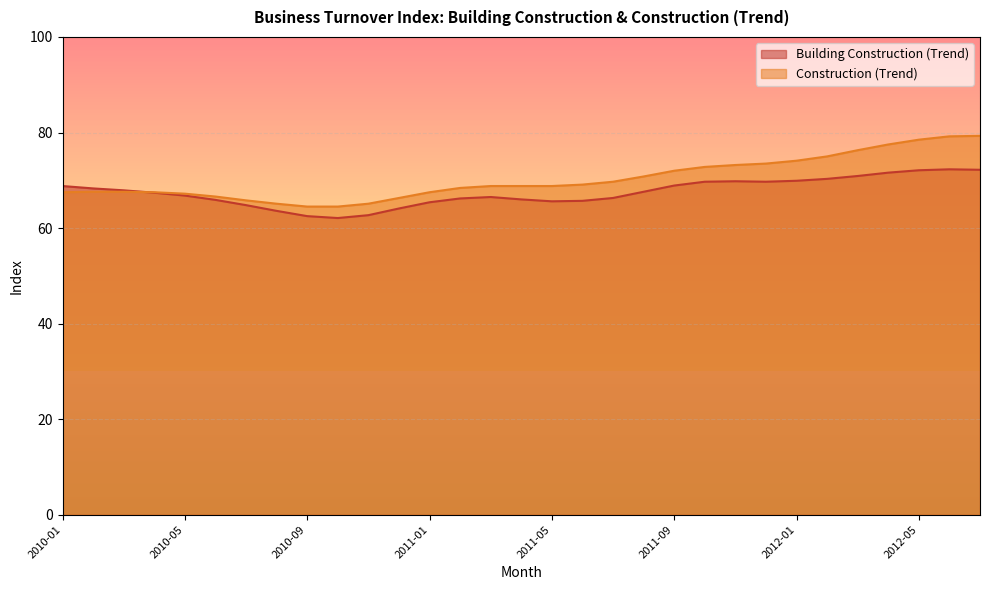

Which series changed the most between 2010-03 and 2011-08?

Construction (Trend)